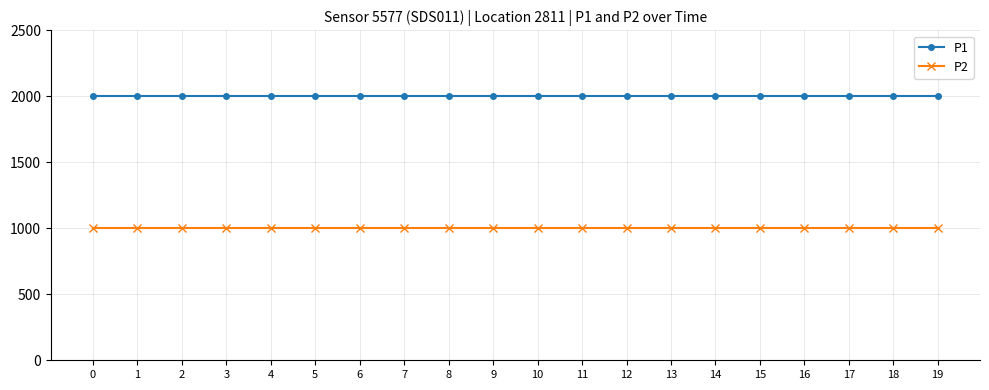

What is the sum of all P2 values?

19998.0